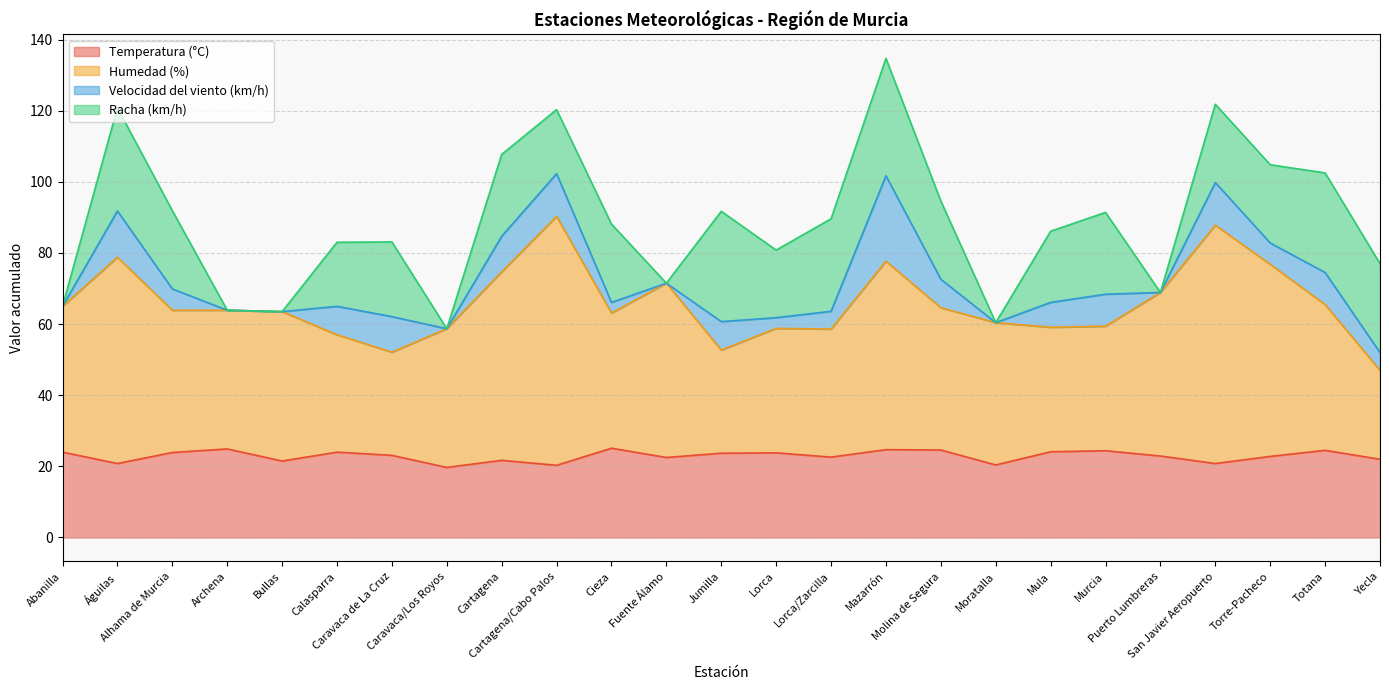

At which label does Humedad (%) first exceed 63?

Abanilla